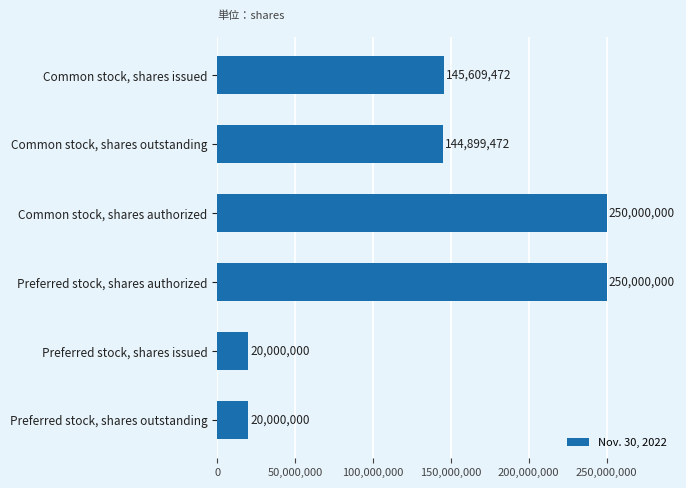

What is the minimum value shown in the chart?

20000000